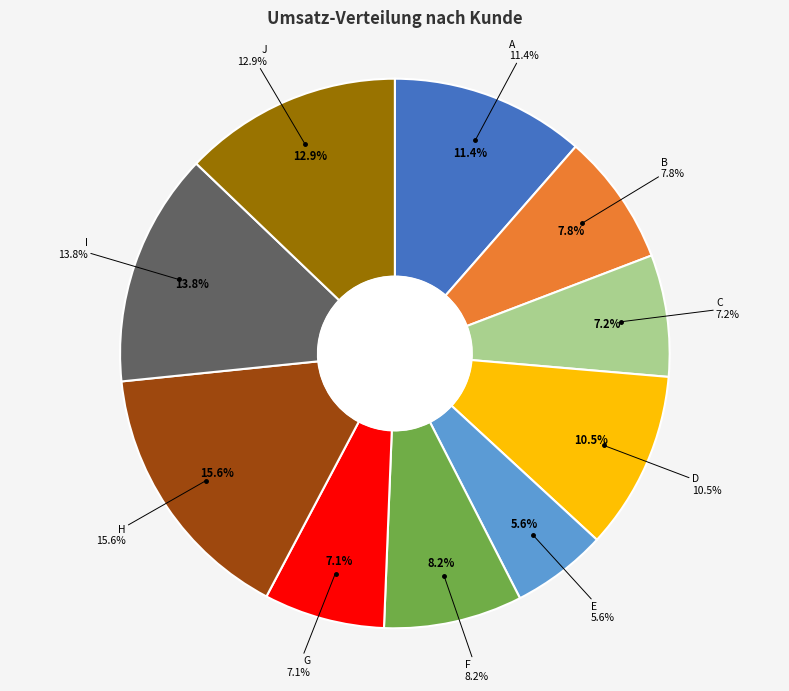

Is it true that H is 16% of the pie?

True